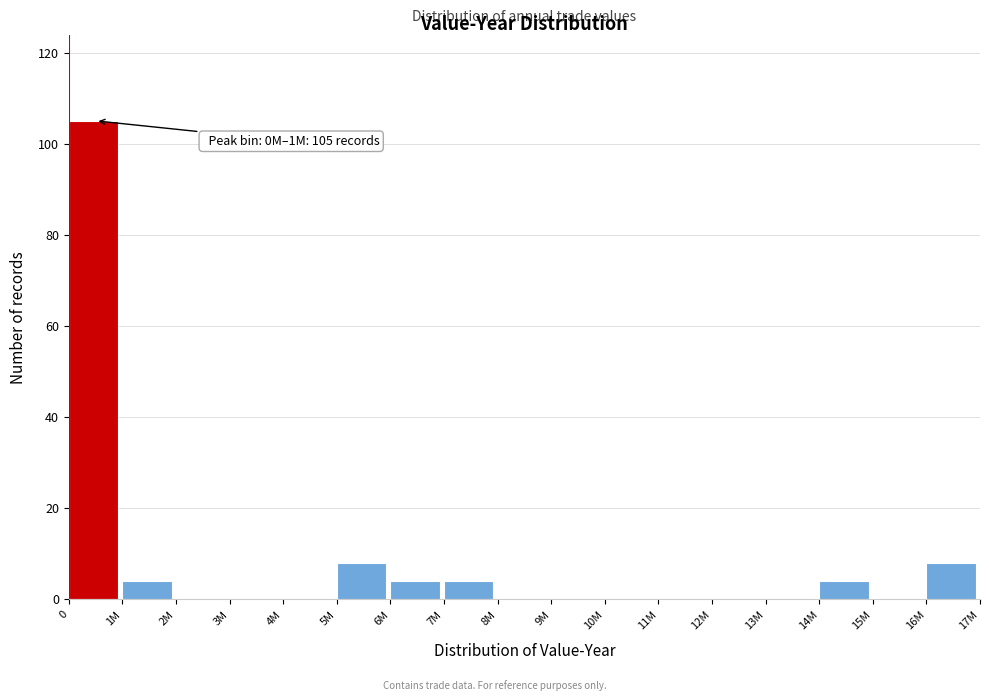

Reading left to right, list all the values displayed in this chart.

0=105	1M=4	2M=0	3M=0	4M=0	5M=8	6M=4	7M=4	8M=0	9M=0	10M=0	11M=0	12M=0	13M=0	14M=4	15M=0	16M=8